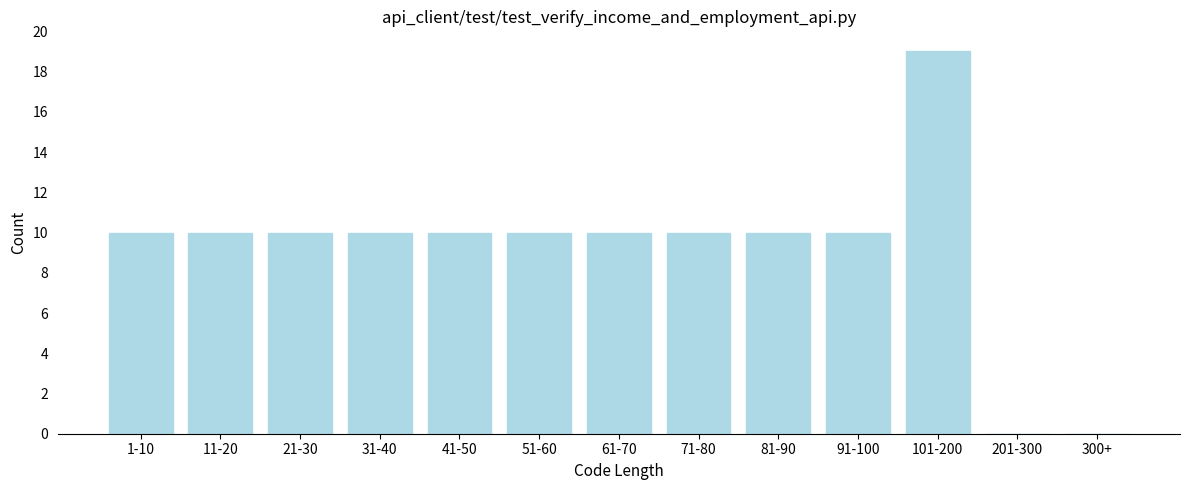

Reading left to right, what are all the values shown in this chart?

1-10=10	11-20=10	21-30=10	31-40=10	41-50=10	51-60=10	61-70=10	71-80=10	81-90=10	91-100=10	101-200=19	201-300=0	300+=0